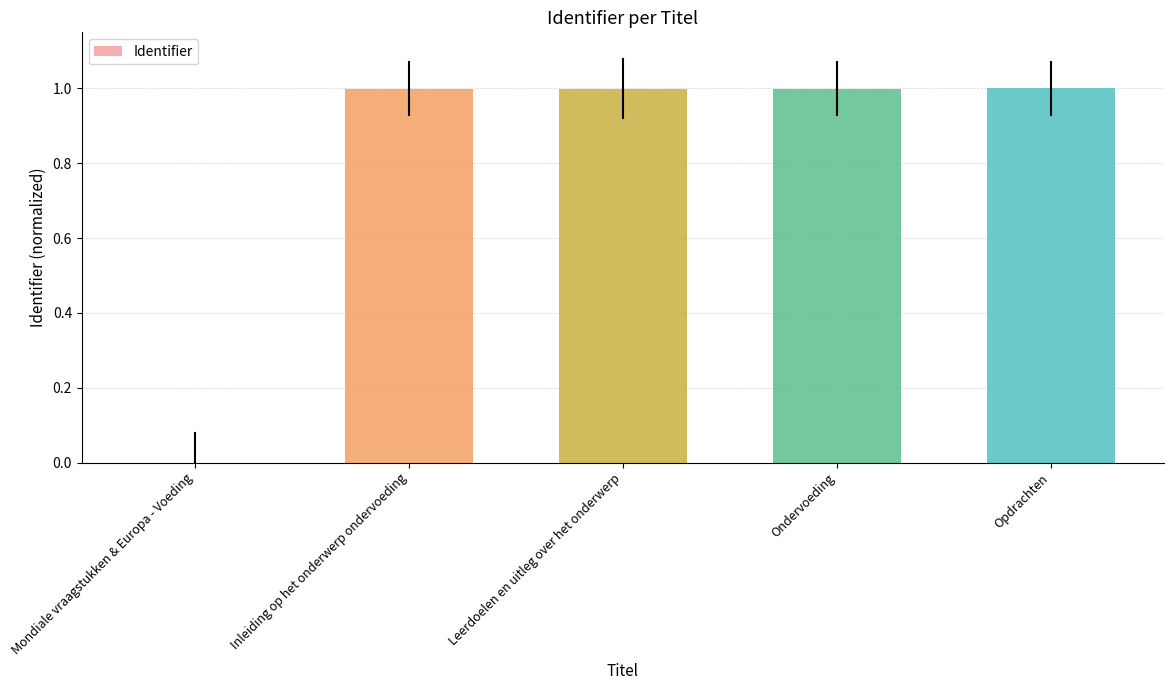

What is the sum of all values?

4.0